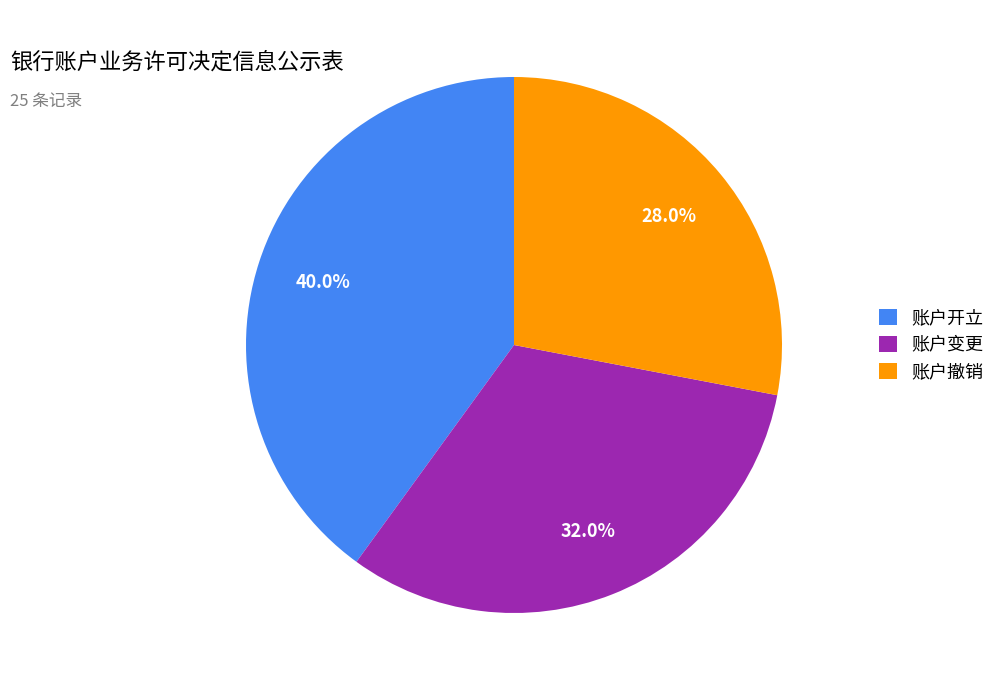

Which category has the smallest portion of the pie?

账户撤销